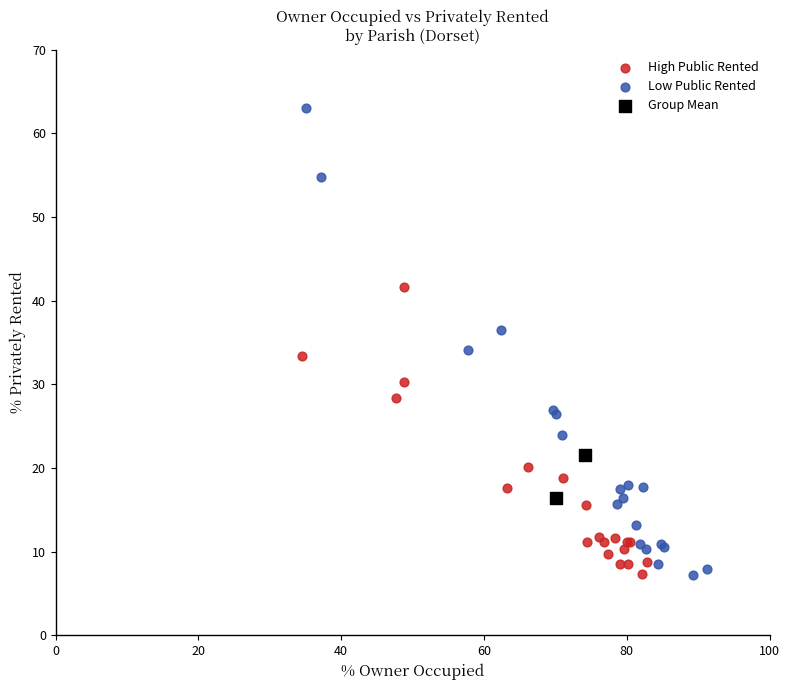

What are all the series names shown in the legend?

High Public Rented, Low Public Rented, Group Mean